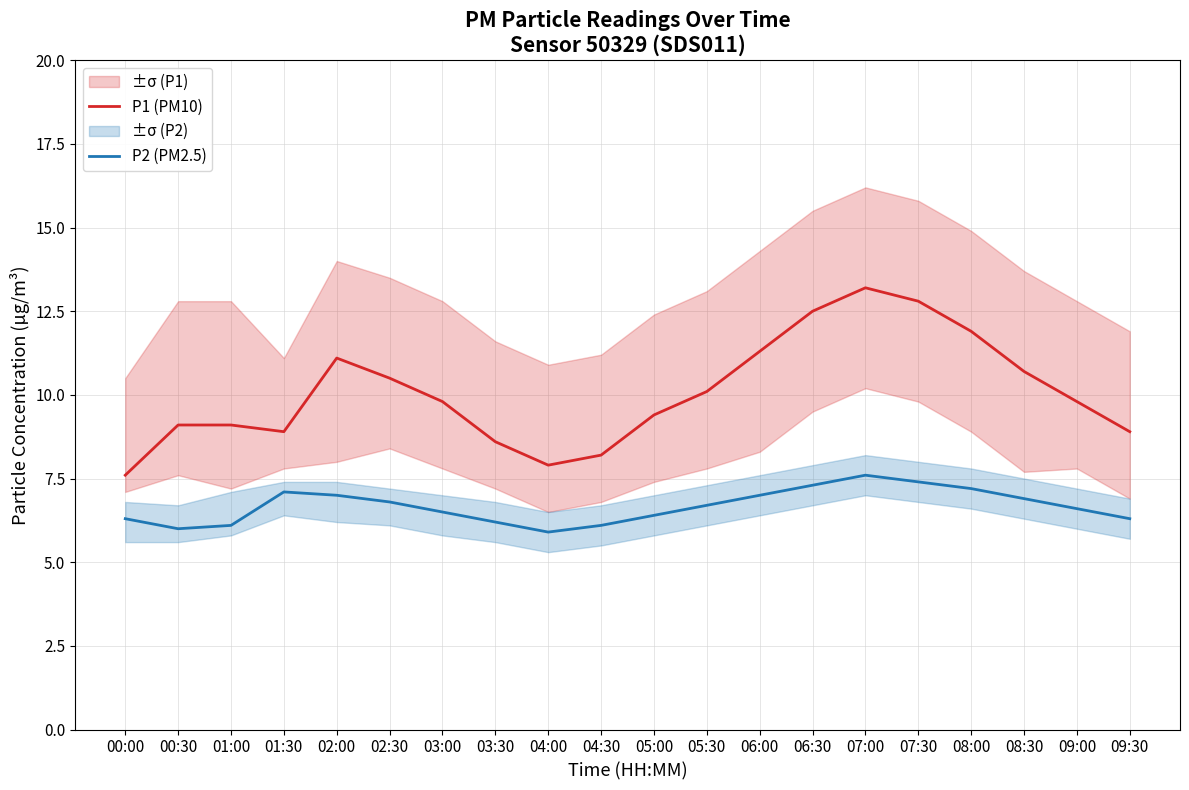

What is the approximate value of P2 (PM2.5) at 01:30?

7.1